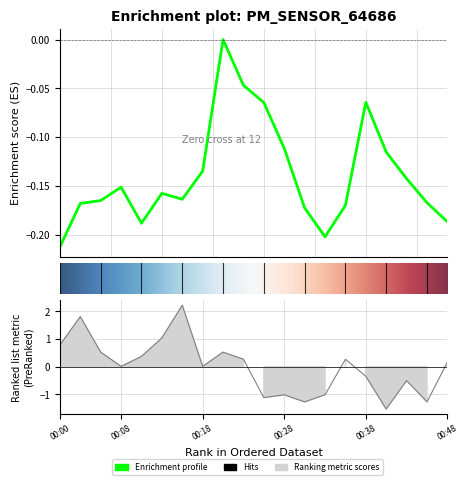

How many lines are shown in the chart?

1